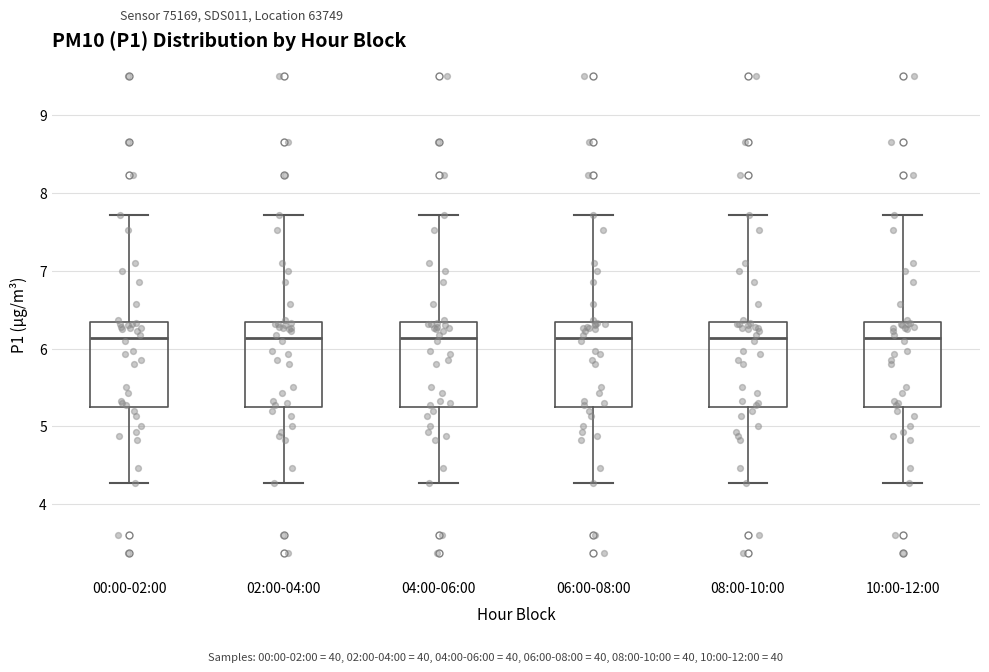

Reading left to right, transcribe this box plot: for each box, give where its median line is, the range the box spans, and where its two whiskers end, as read against the y-axis. The values are not printed on the chart, so give them approximately, as read against the axis.

00:00-02:00: median 6.1, box 5.3 to 6.3, whiskers 4.3 to 7.7
02:00-04:00: median 6.1, box 5.3 to 6.3, whiskers 4.3 to 7.7
04:00-06:00: median 6.1, box 5.3 to 6.3, whiskers 4.3 to 7.7
06:00-08:00: median 6.1, box 5.3 to 6.3, whiskers 4.3 to 7.7
08:00-10:00: median 6.1, box 5.3 to 6.3, whiskers 4.3 to 7.7
10:00-12:00: median 6.1, box 5.3 to 6.3, whiskers 4.3 to 7.7